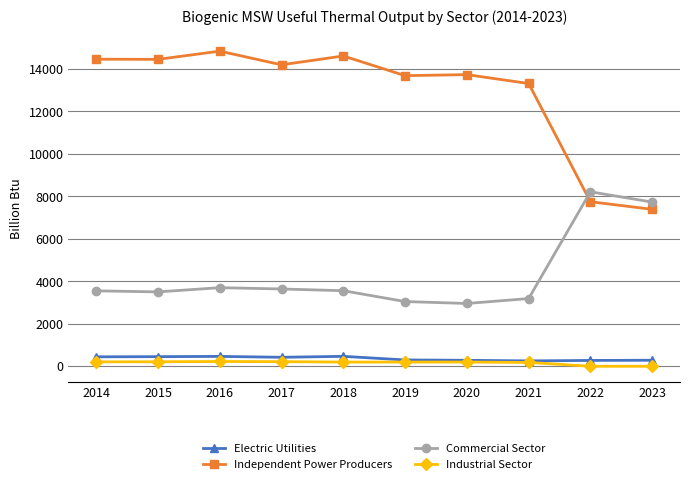

Which category has the highest value across all series?

2016